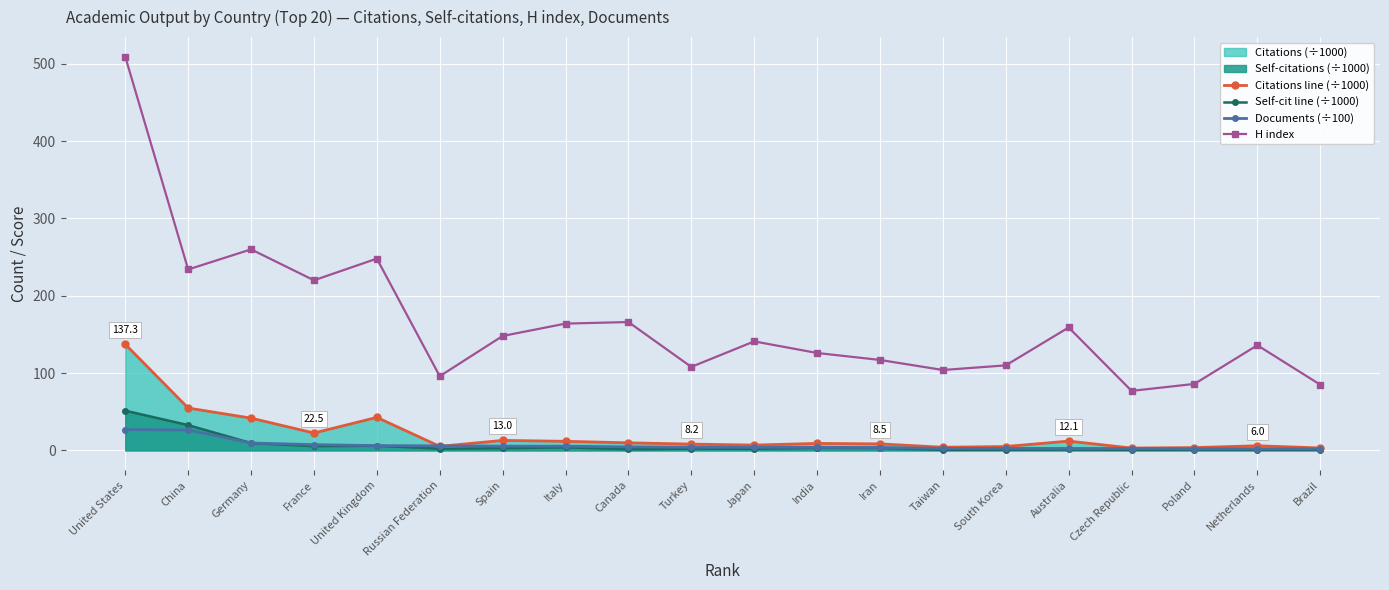

True or false: H index has a value of 750.7 at United States.

False